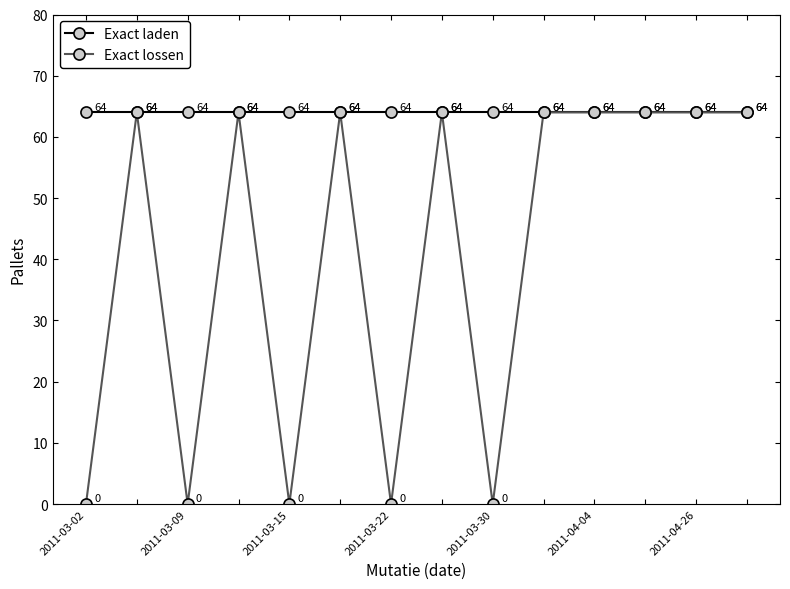

Does the chart have visible grid lines?

No